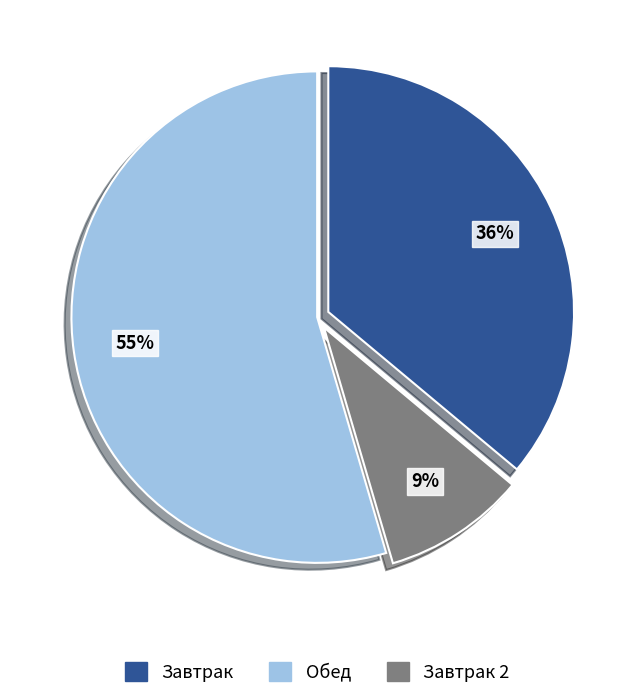

How many segments does this pie chart have?

3